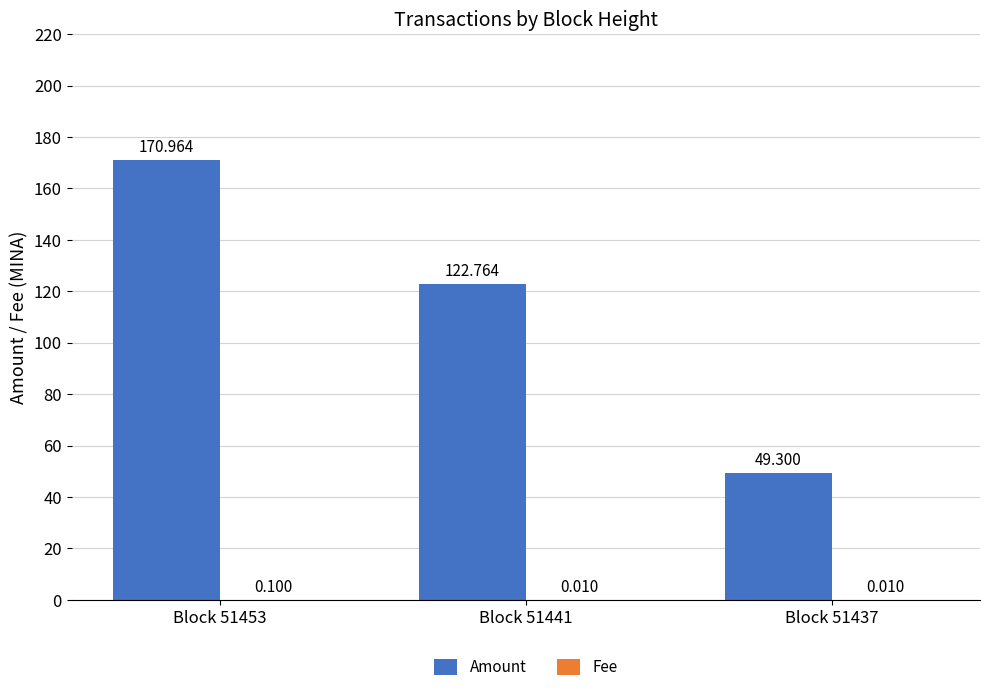

The Amount series shows 182.0 at Block 51441. True or false?

False